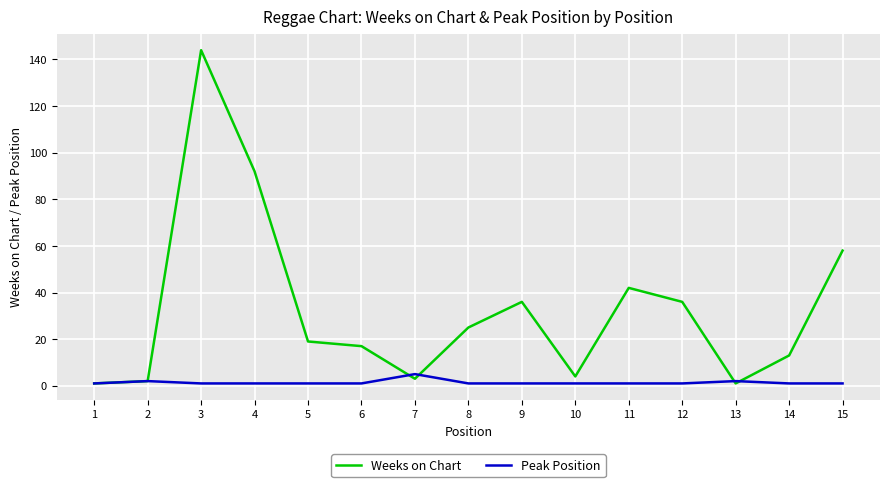

List the series in order of their peak value, highest first.

Weeks on Chart, Peak Position